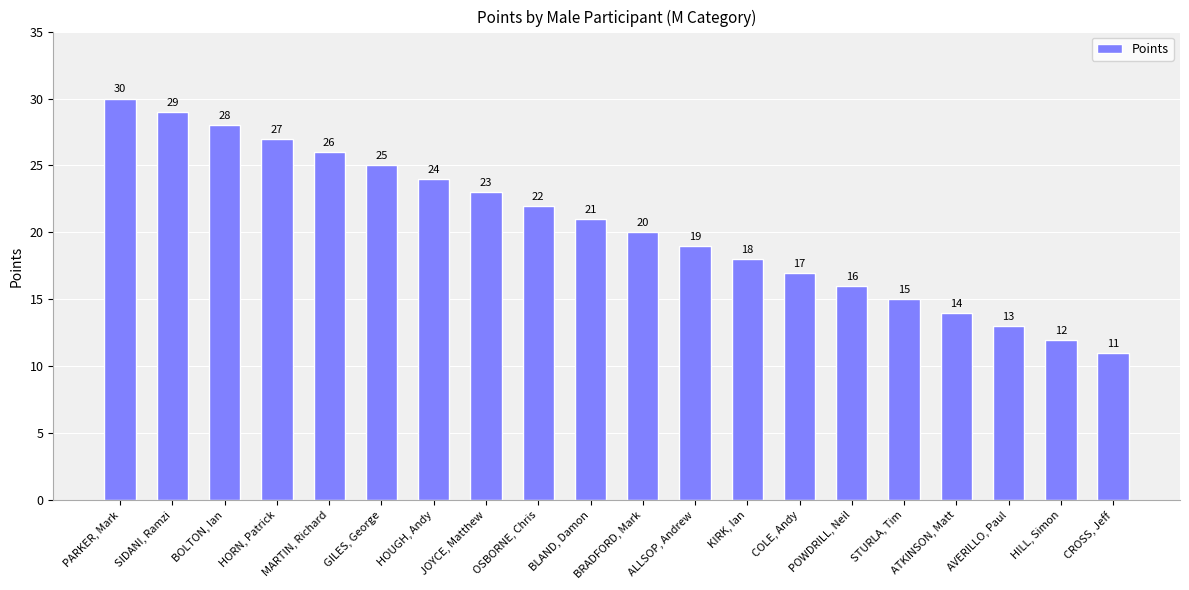

What is the difference between the second highest and minimum values?

18